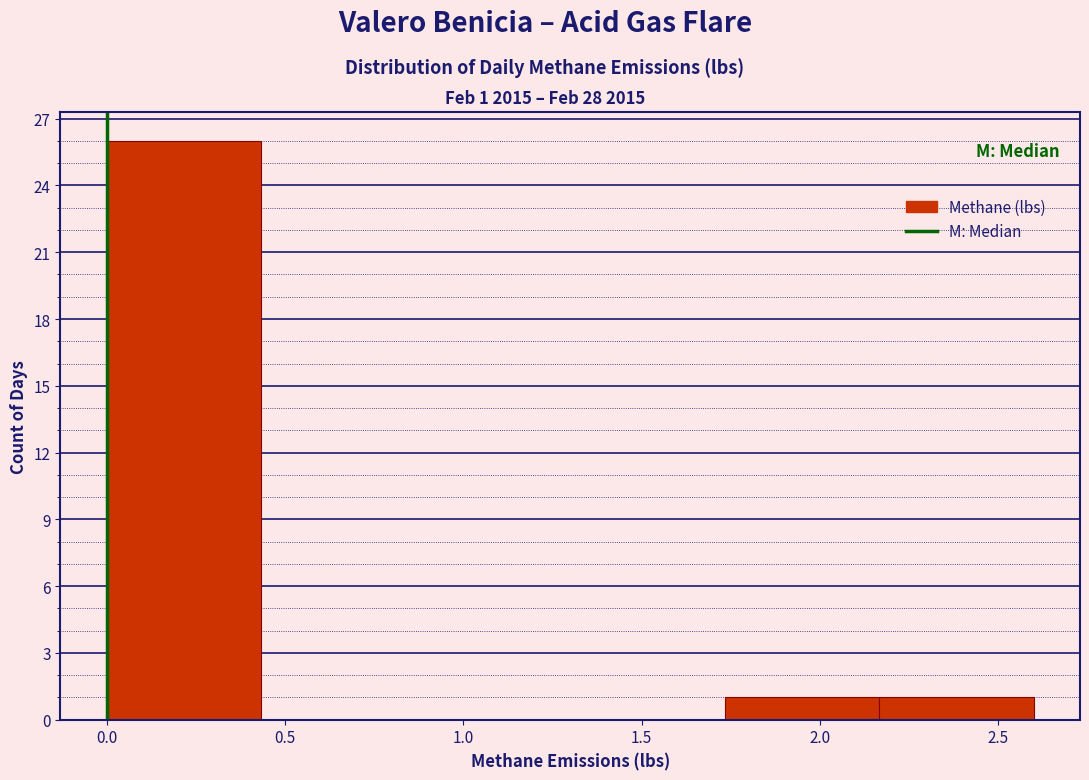

Which range on the x-axis has the tallest bar?

0.00 to 0.45